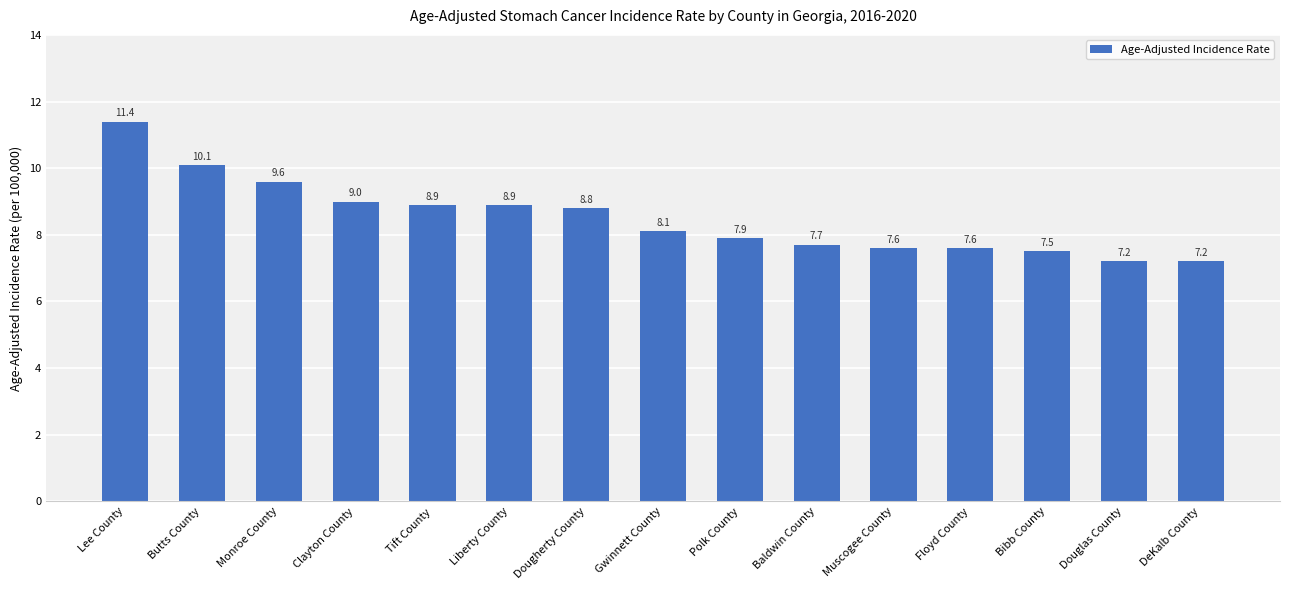

Where is the data nearest to the value 9?

Clayton County